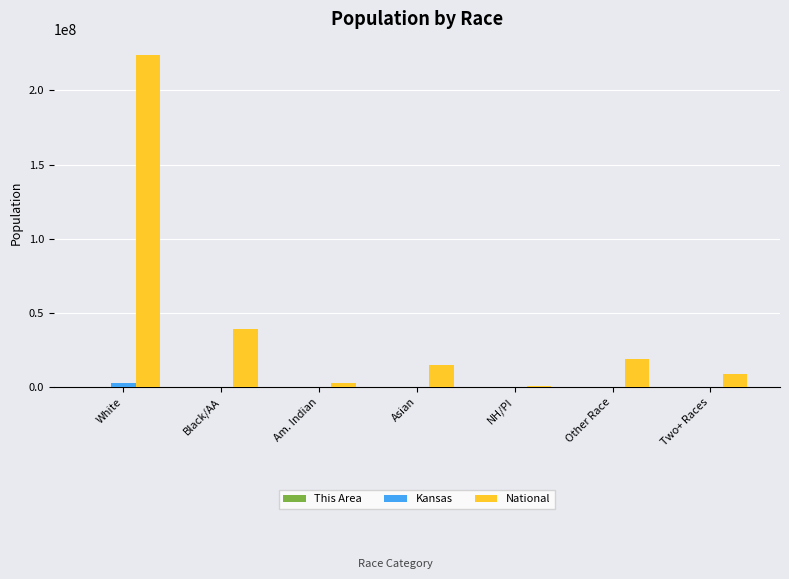

At which label is National closest to 112046639?

Black/AA